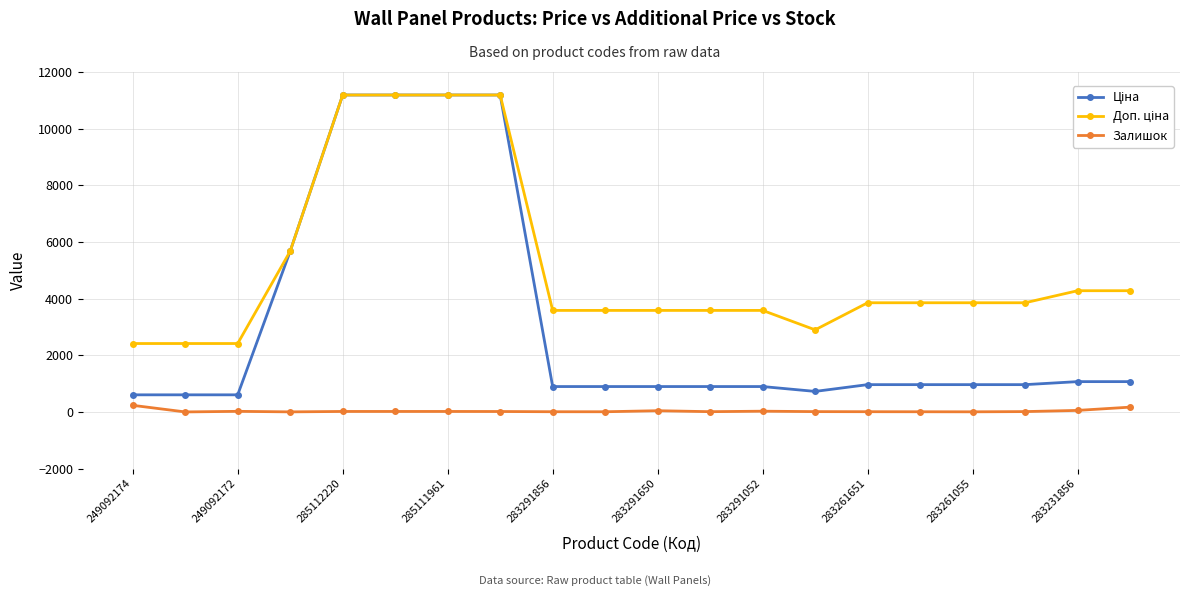

True or false: Залишок has more than 2 points higher than both neighbors.

True